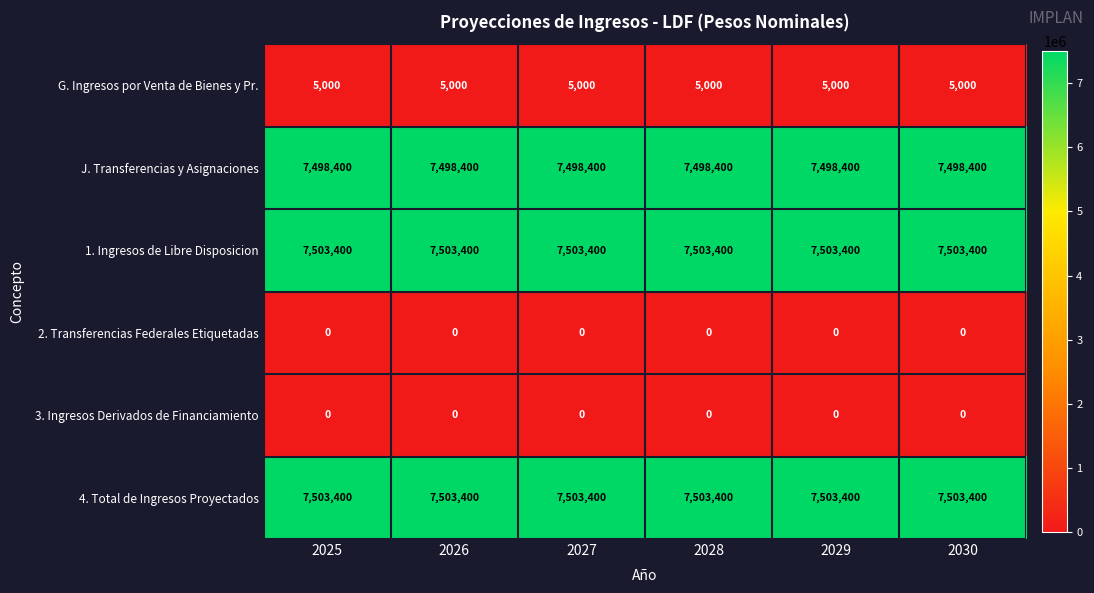

What is the maximum value for 4. Total de Ingresos Proyectados?

7503400